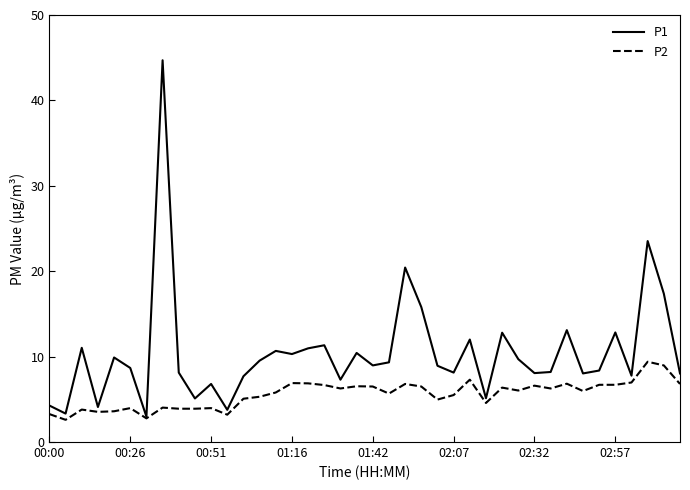

Rank the series by their maximum value, from highest to lowest.

P1, P2